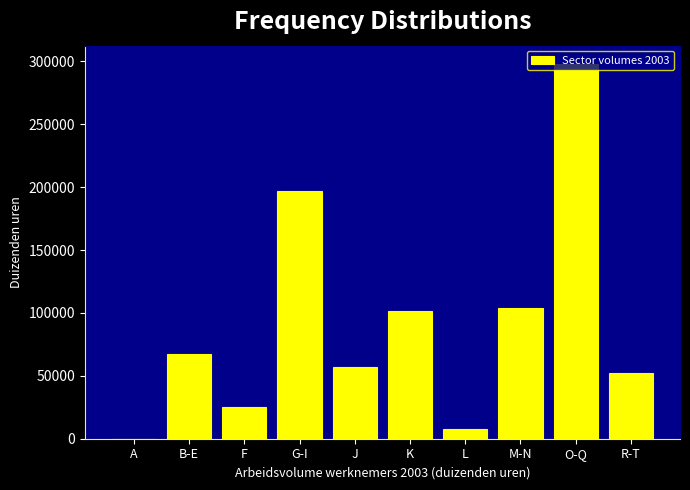

What value does the data have at M-N?

103629.5